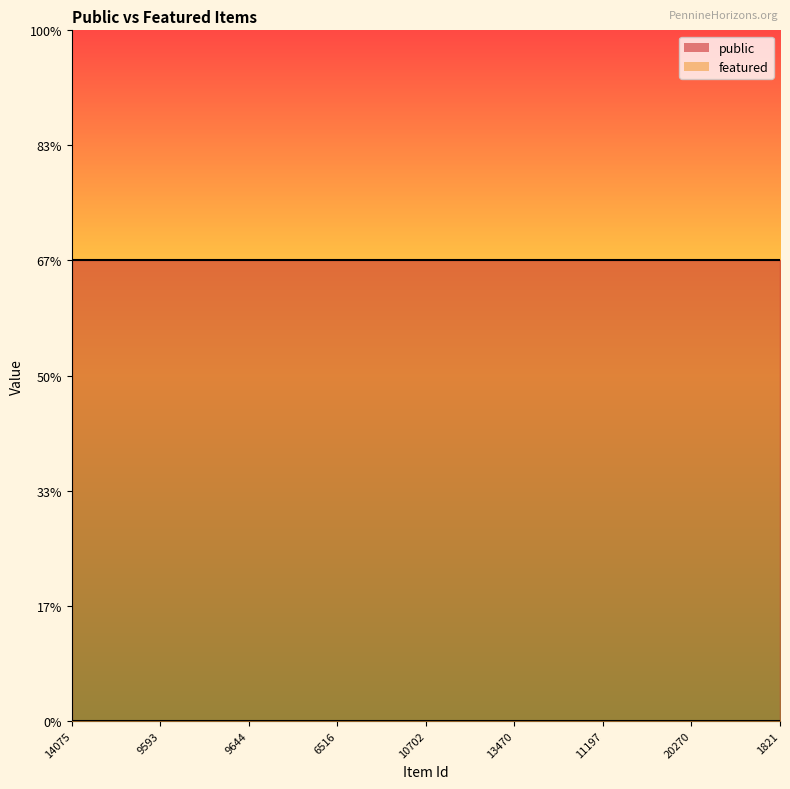

What are all the series names shown in the legend?

public, featured